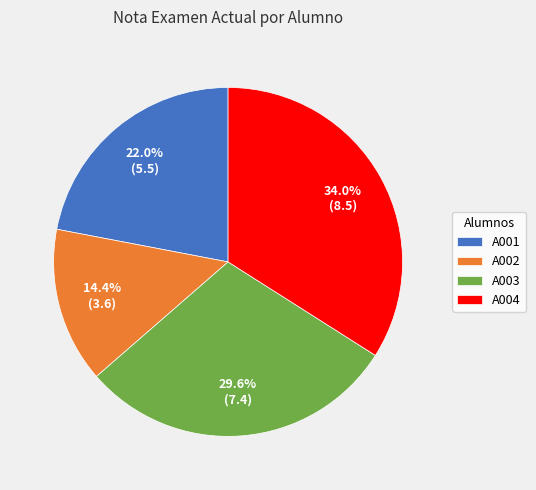

The A004 slice represents 19% of the pie. True or false?

False